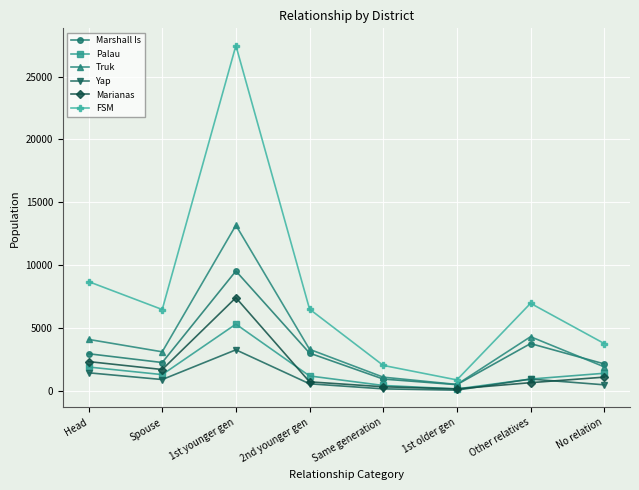

Which category has the highest value across all series?

1st younger gen